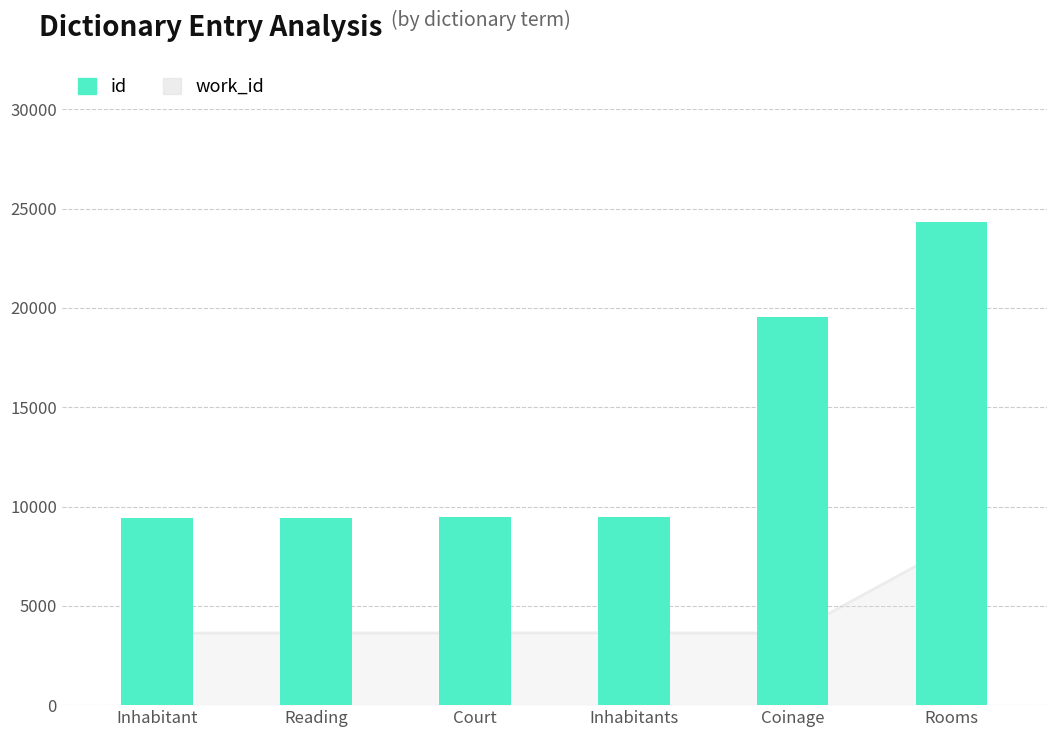

How many categories are shown in the chart?

6